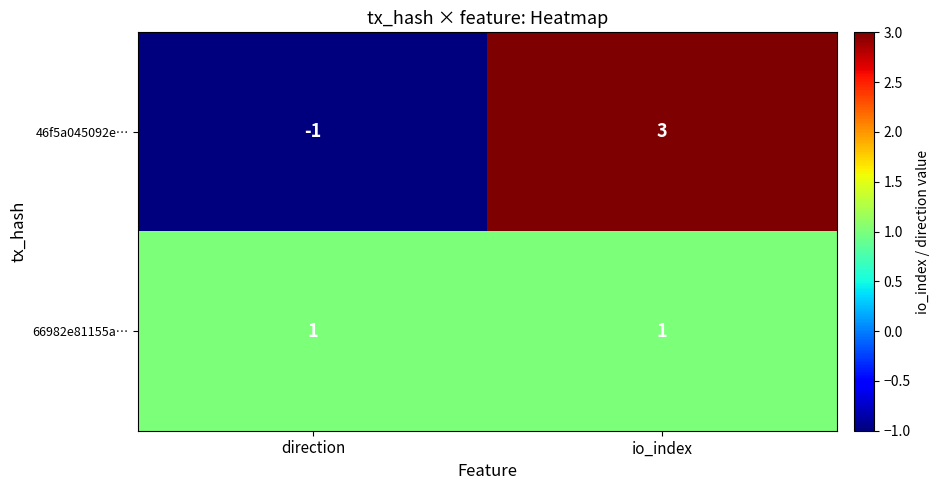

Which series has the widest spread of values?

46f5a045092e…